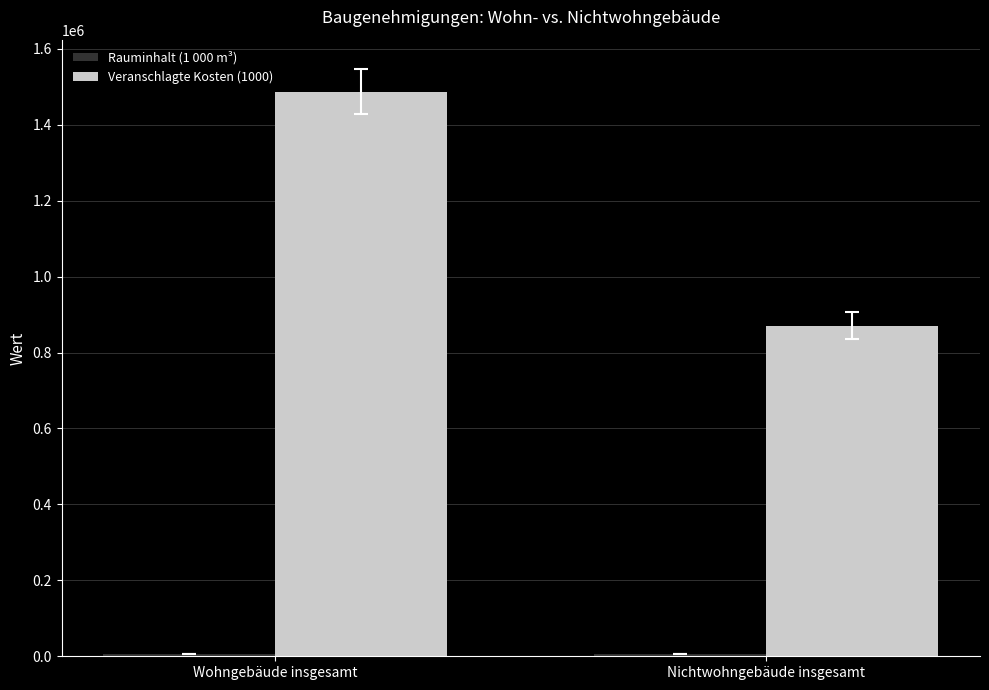

What is the spread (max minus min) of values at Wohngebäude insgesamt?

1481818